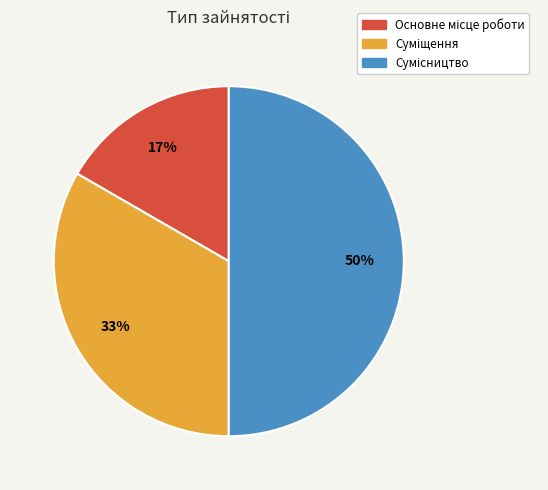

To the nearest percent, what is the average slice percentage?

33%